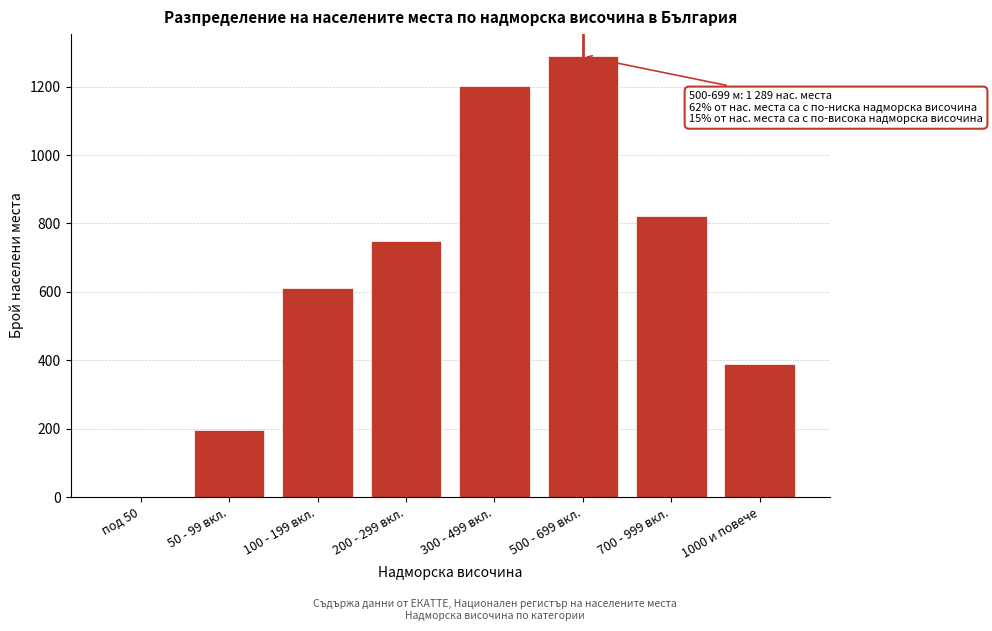

Reading left to right, extract all data points from this chart.

под 50=0	50 - 99 вкл.=197	100 - 199 вкл.=612	200 - 299 вкл.=748	300 - 499 вкл.=1203	500 - 699 вкл.=1289	700 - 999 вкл.=821	1000 и повече=389